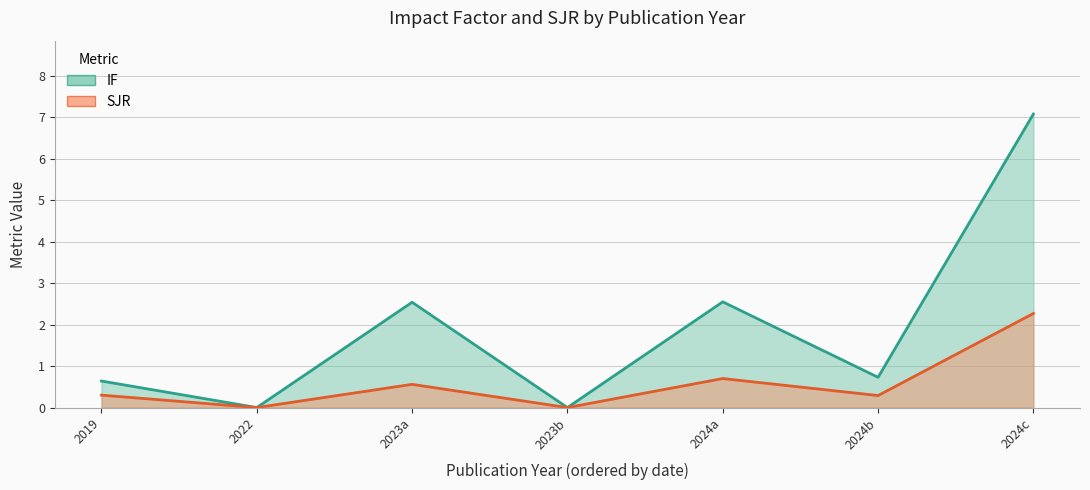

How many lines are shown in the chart?

2